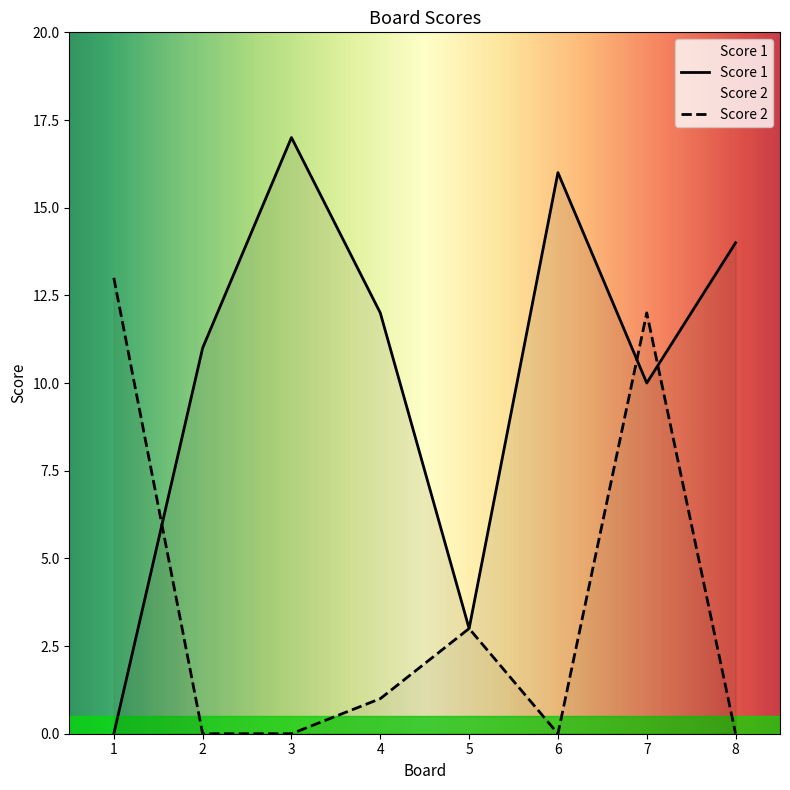

Is the value of Score 2 at 4 greater than the value of Score 1 at 3?

No